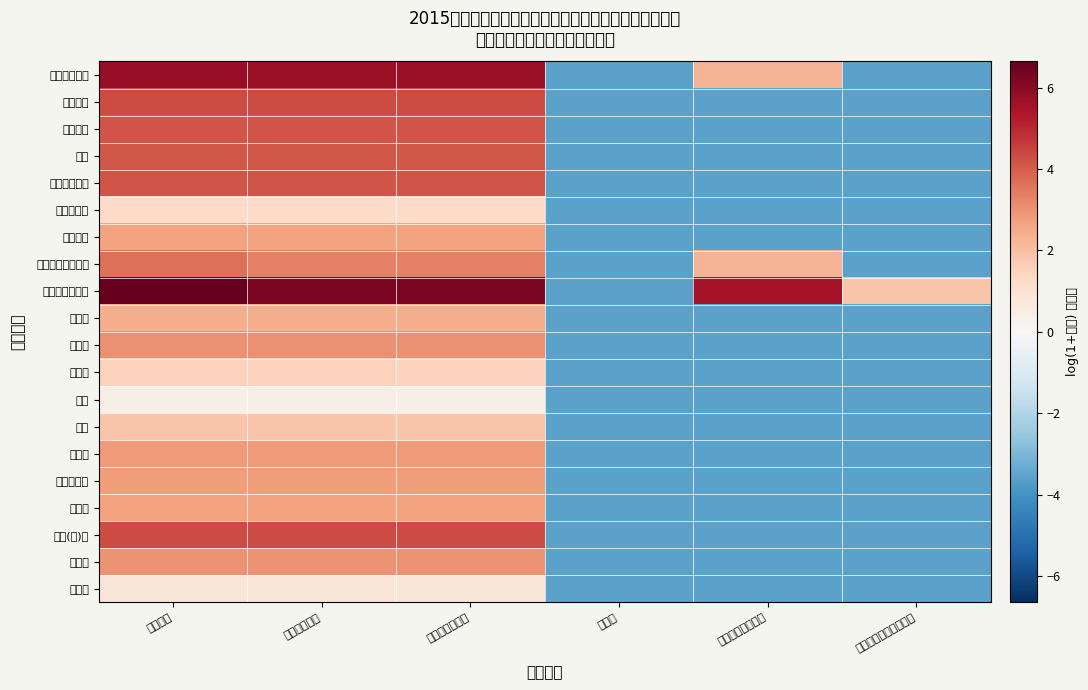

List the series in order of their peak value, highest first.

商品和服务支出, 工资福利支出, 基本工资, 维修(护)费, 社会保障缴费, 津贴补贴, 奖金, 其他工资福利支出, 印刷费, 租赁费, 邮电费, 物业管理费, 差旅费, 绩效工资, 办公费, 电费, 咨询费, 伙食补助费, 会议费, 水费